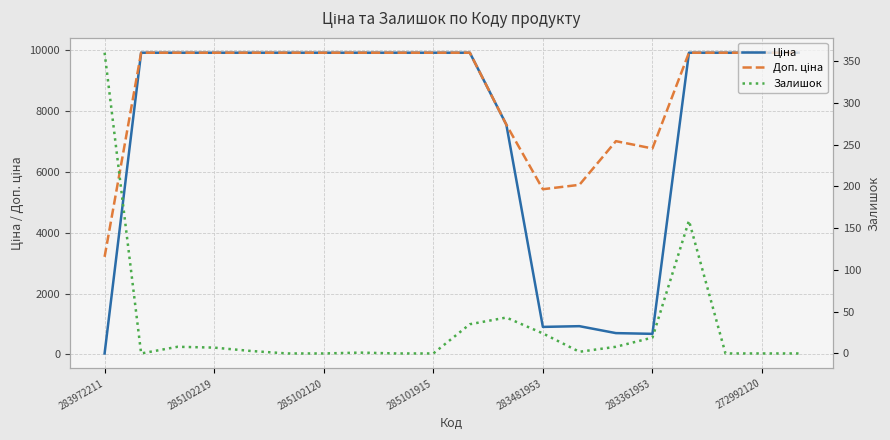

What are all the series names shown in the legend?

Ціна, Доп. ціна, Залишок